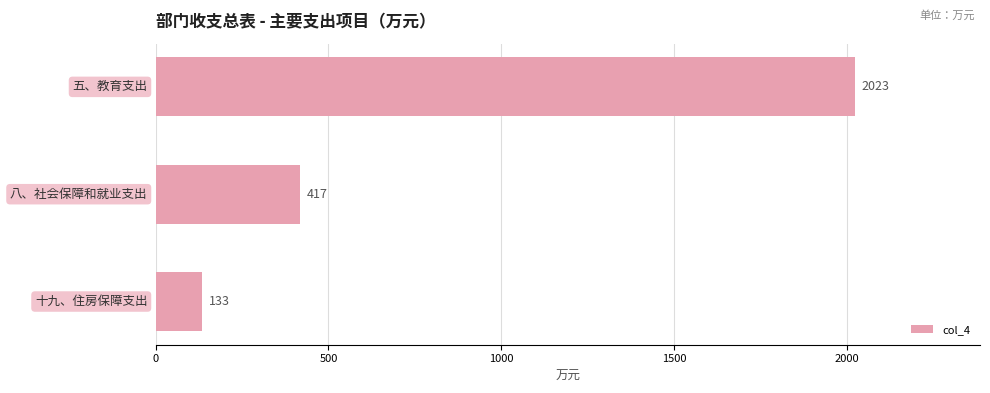

Reading bottom to top, what are all the values shown in this chart?

133	417	2023